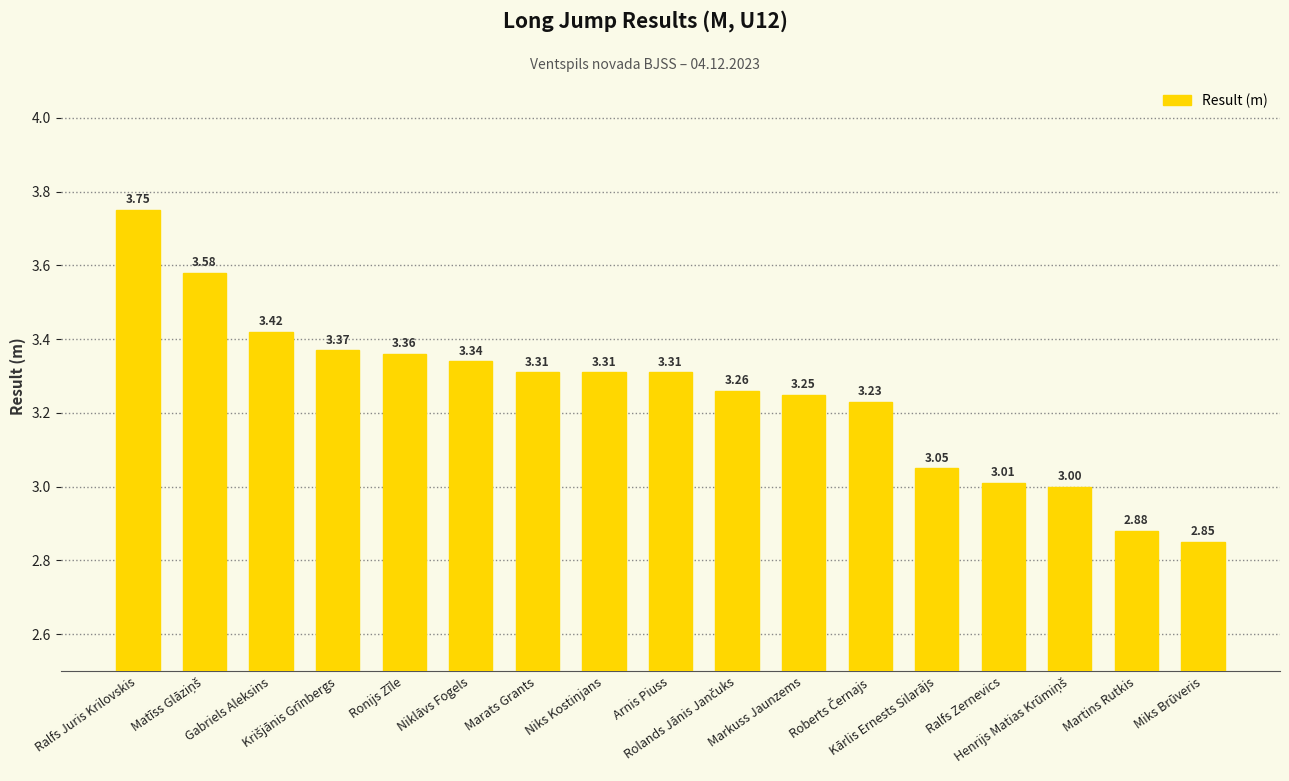

What is the difference between the values at Ronijs Zīle and Martins Rutkis?

0.5